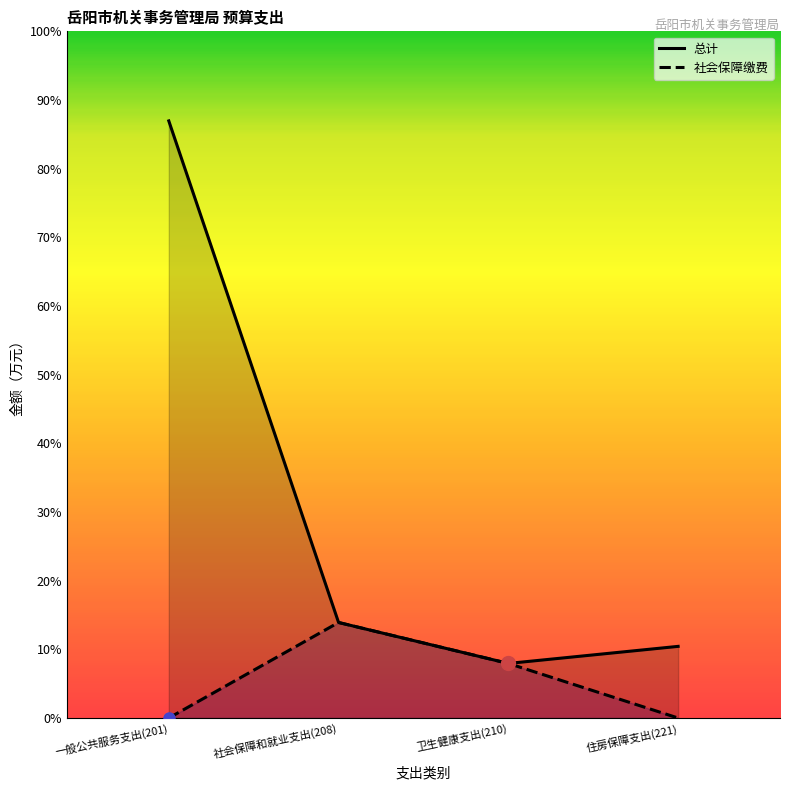

What is the minimum value for 总计?

24.8